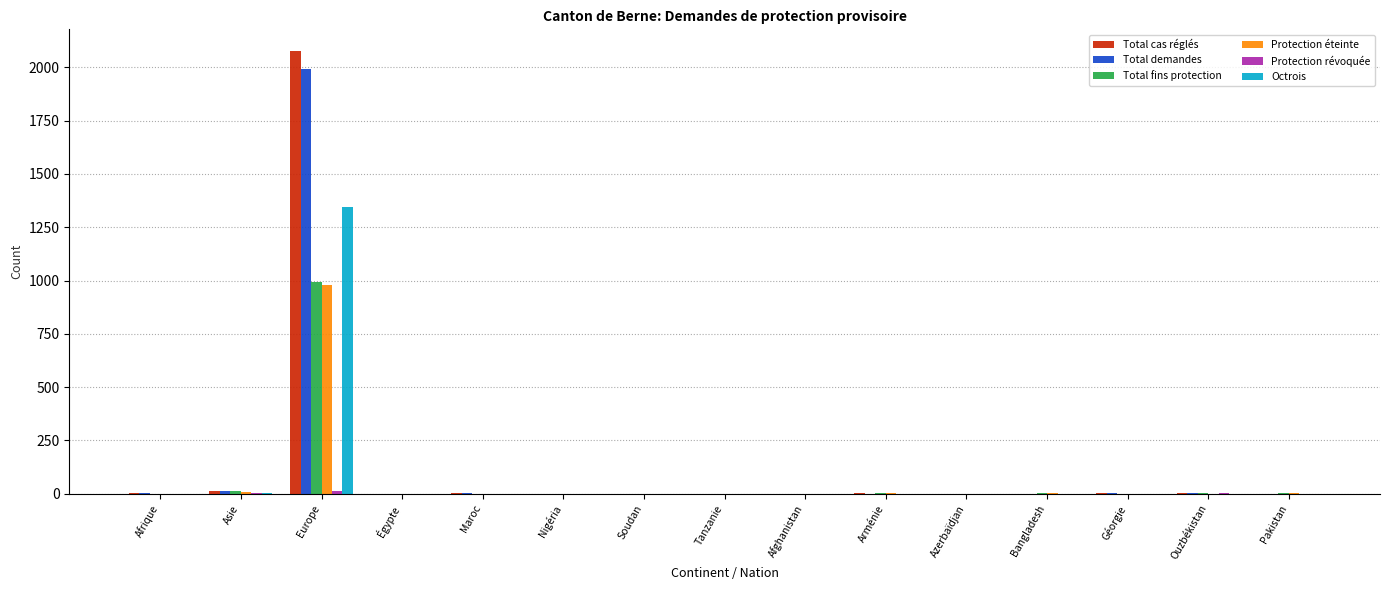

What is the maximum value for Total cas réglés?

2074